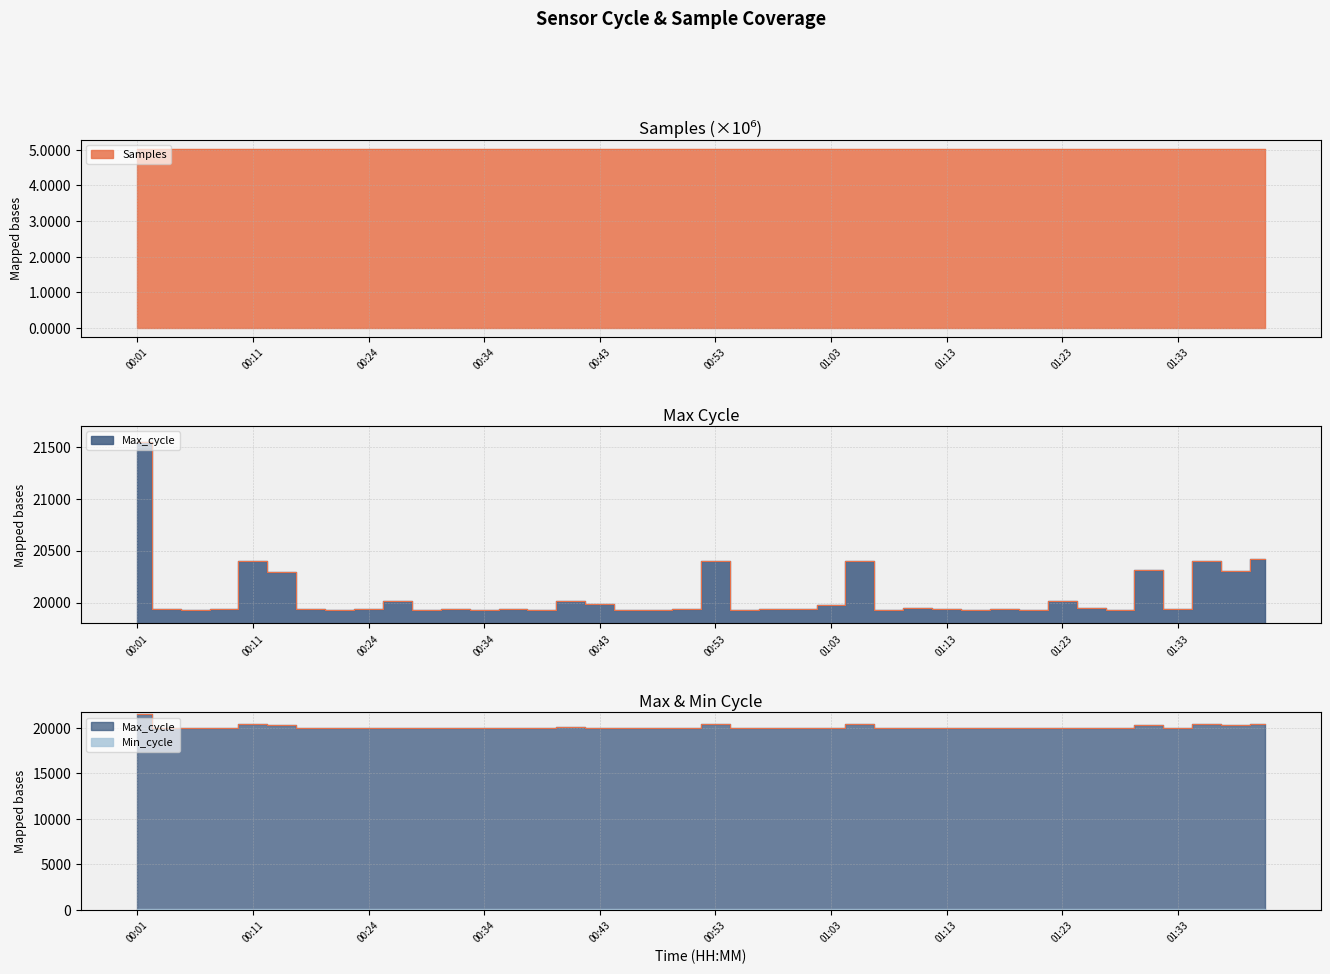

What is the average value of the Max_cycle series?

20067.8